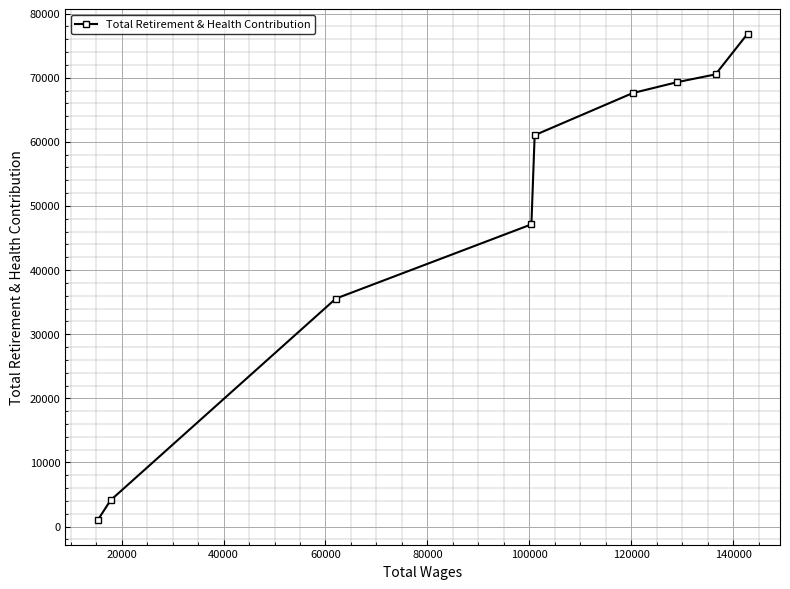

What is the difference between the maximum and second lowest values?

72733